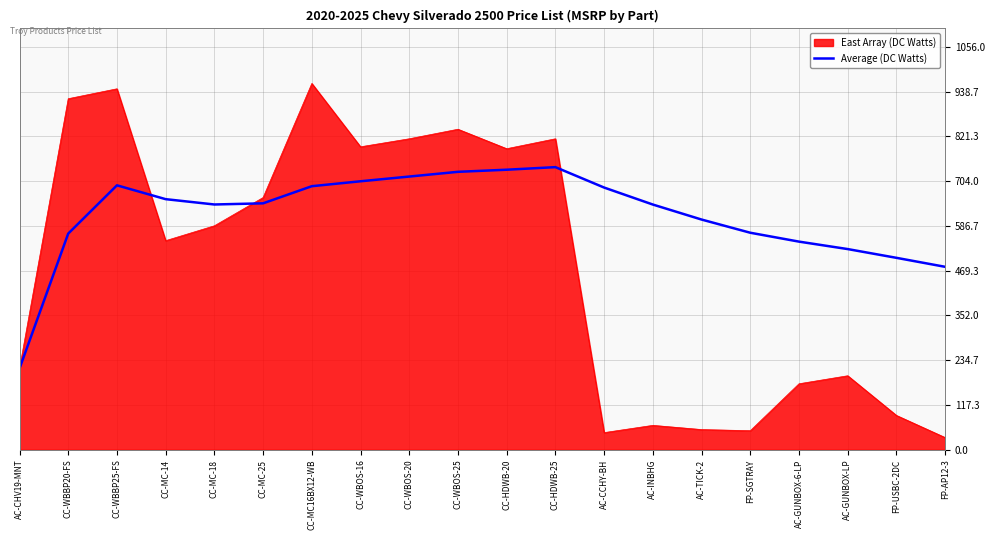

What is the minimum value shown in the chart?

32.0